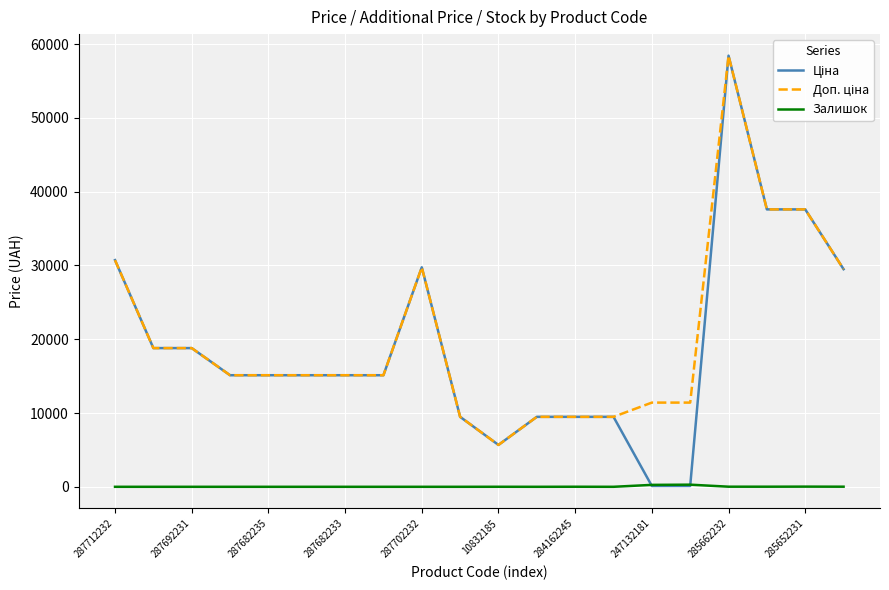

What is the greatest value displayed?

58426.5